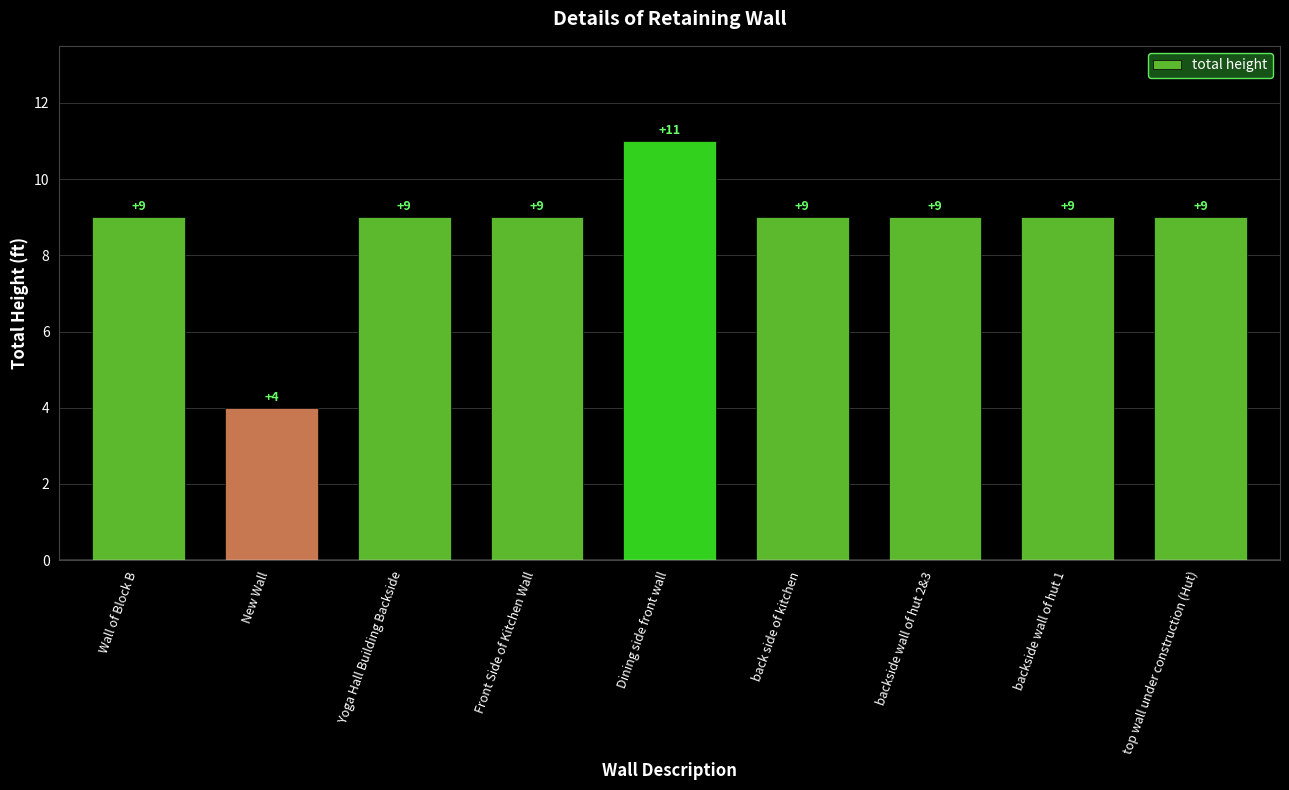

What is the label of the 2nd bar from the right?

backside wall of hut 1